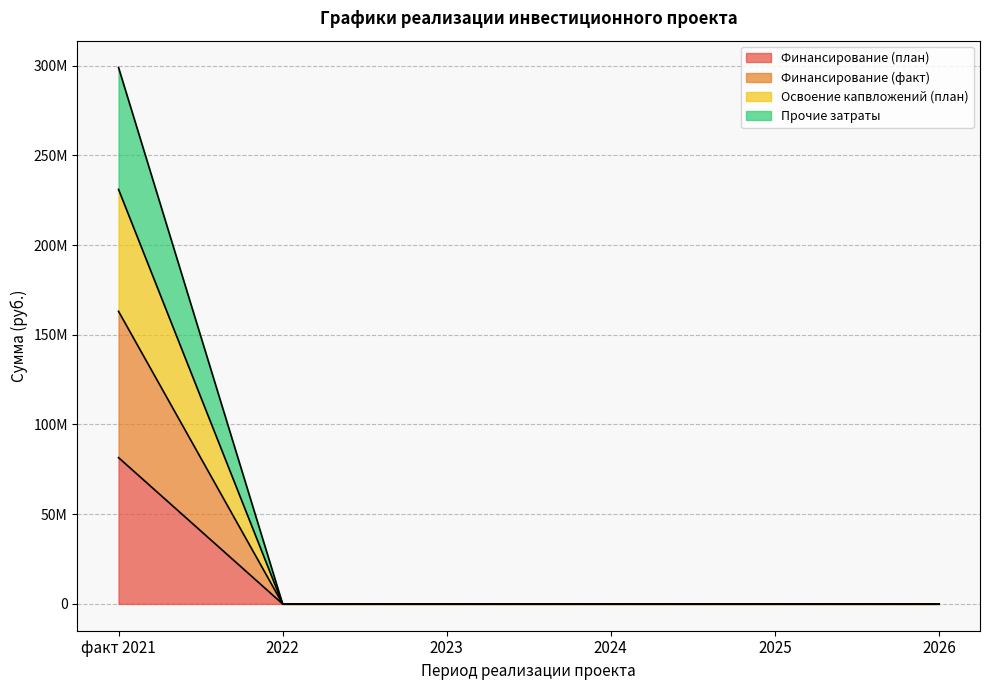

List the labels in order of Освоение (план) value, smallest first.

2022, 2023, 2024, 2025, 2026, факт 2021